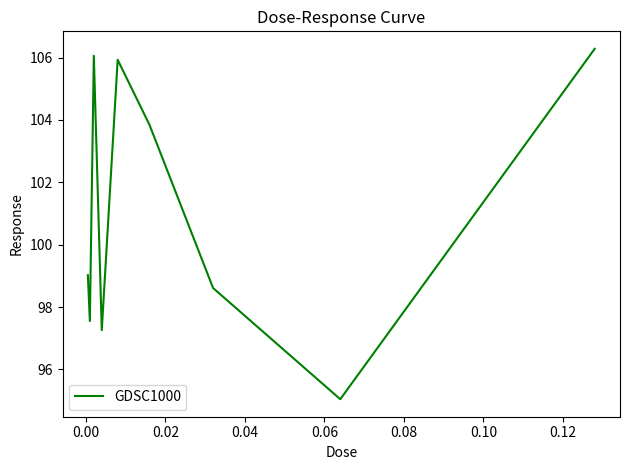

What is the difference between the maximum and minimum values?

11.2